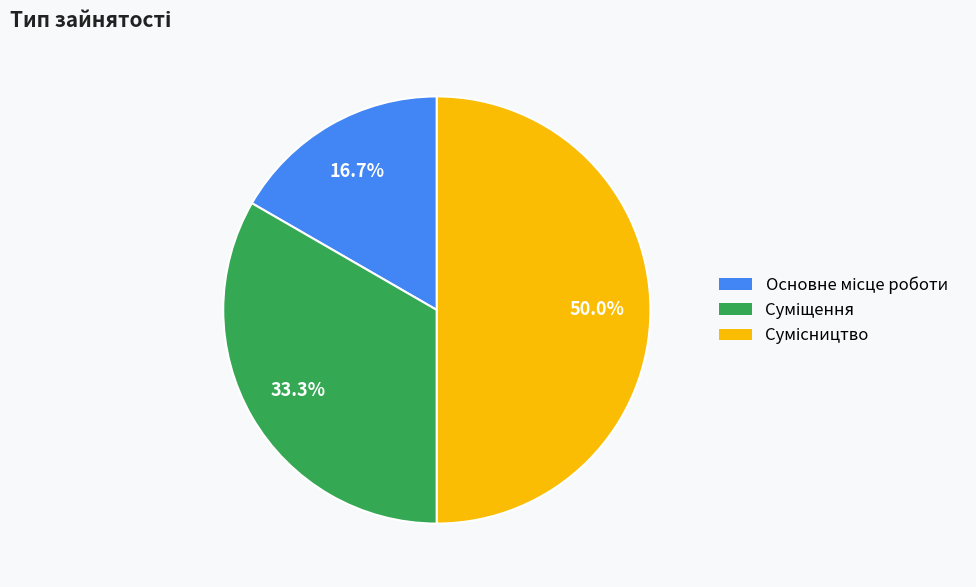

Combined, do Суміщення and Основне місце роботи account for over 50%?

No